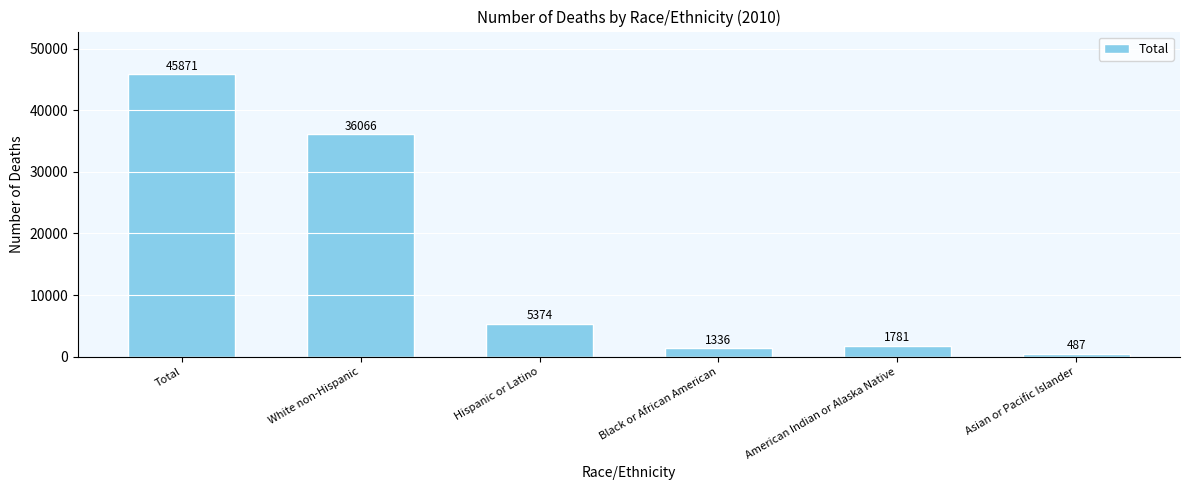

What is the greatest value displayed?

45871